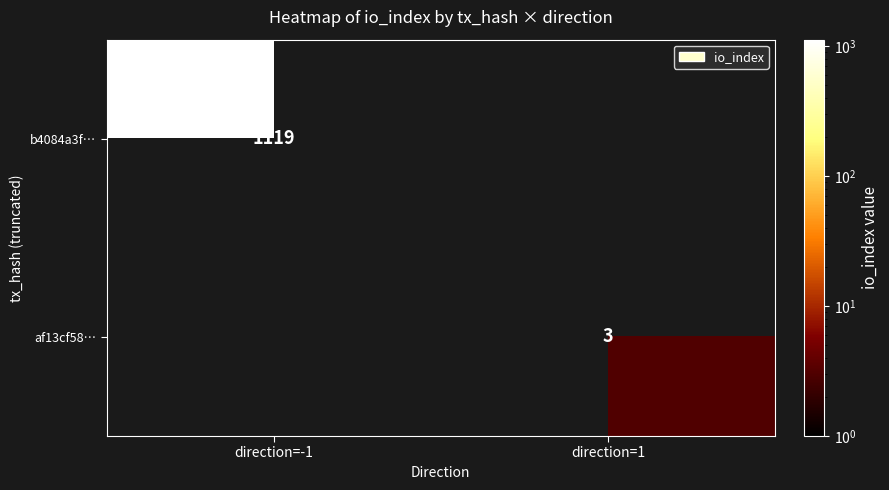

The value of af13cf58… at direction=1 is 3. True or false?

True